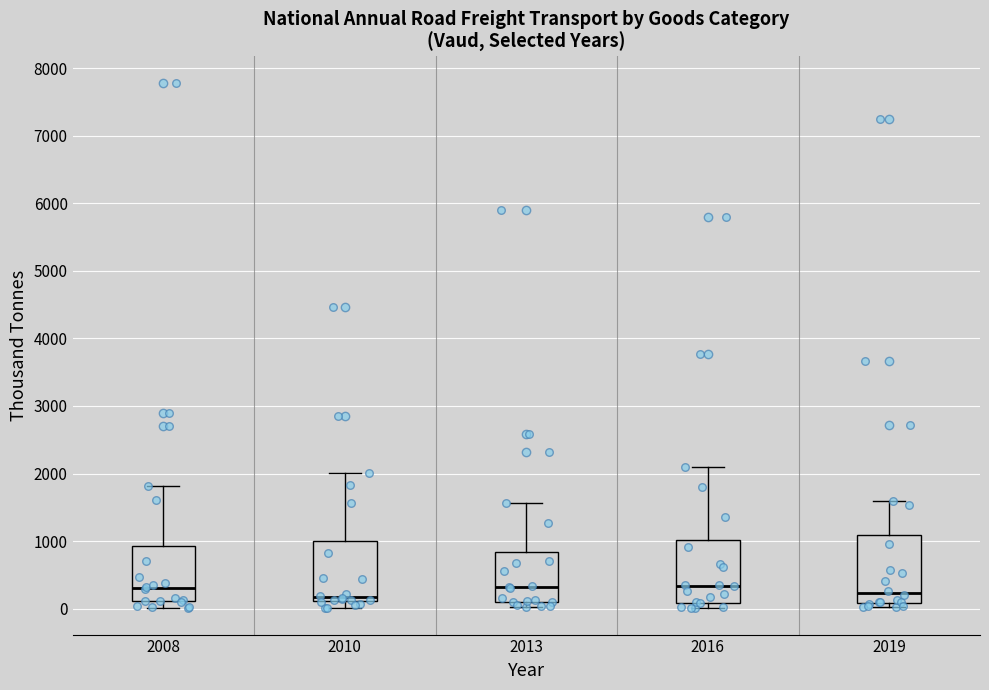

Where is the lower edge of the box at x = 2013 on the y-axis? The values are not printed on the chart, so give them approximately, as read against the axis.

100